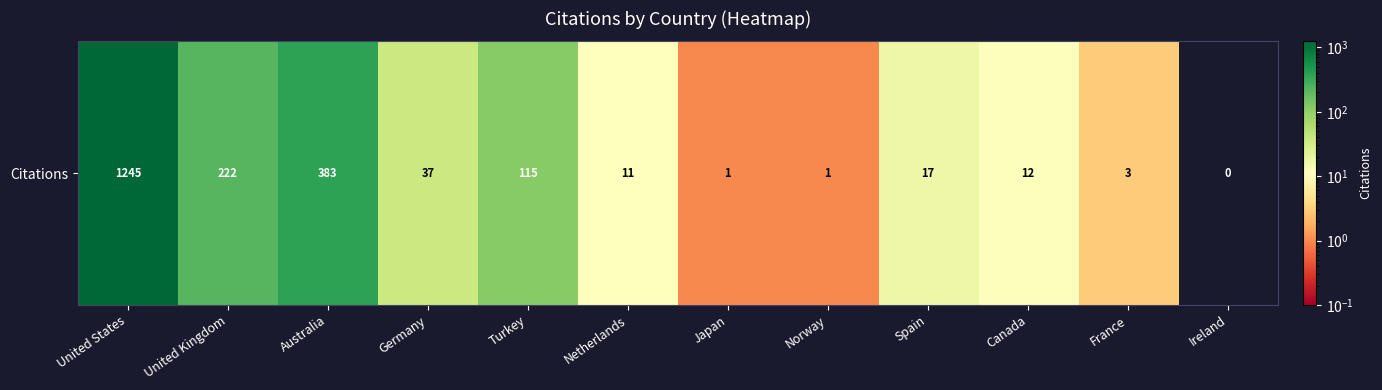

At which category does the chart reach its minimum across all series?

Ireland